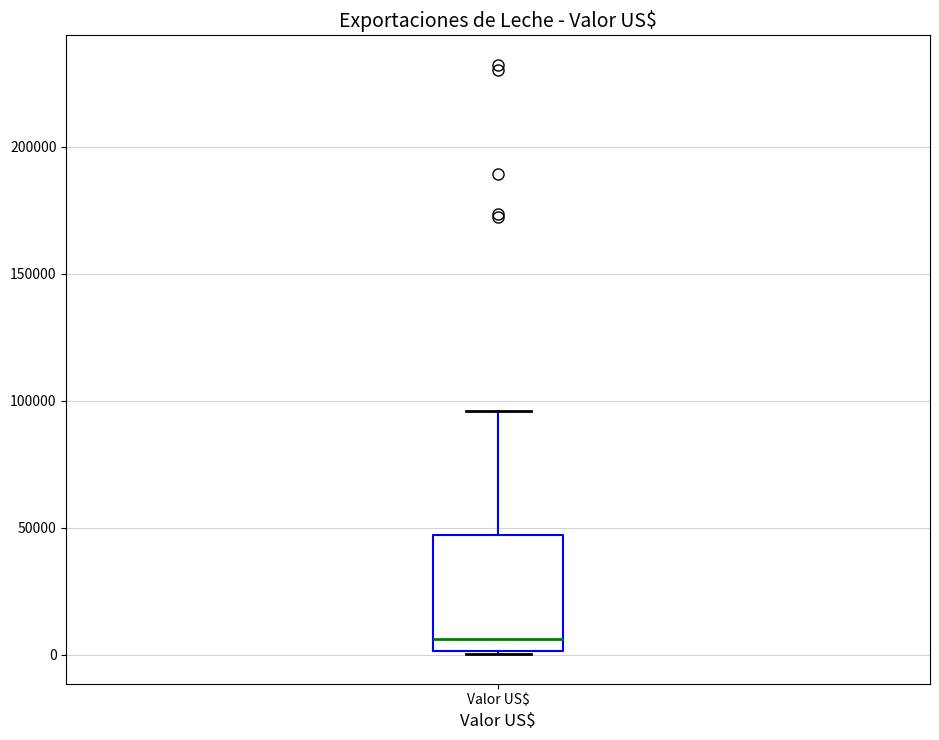

Transcribe this box plot: give where the median line is, the range the box spans, and where the two whiskers end, as read against the y-axis. The values are not printed on the chart, so give them approximately, as read against the axis.

median 5000, box 0 to 45000, whiskers 0 to 95000